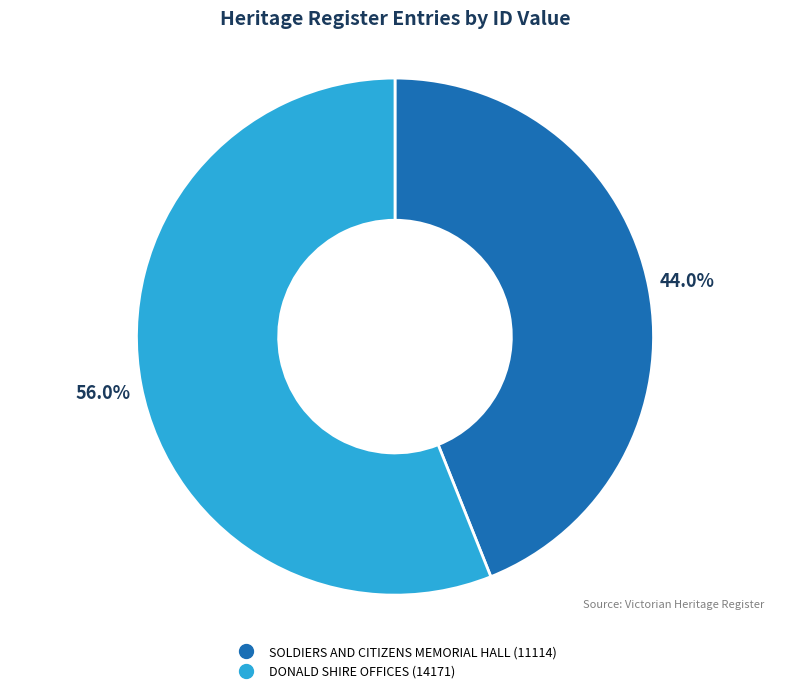

Approximately how many times larger is the value at DONALD SHIRE OFFICES compared to SOLDIERS AND CITIZENS MEMORIAL HALL?

1.3